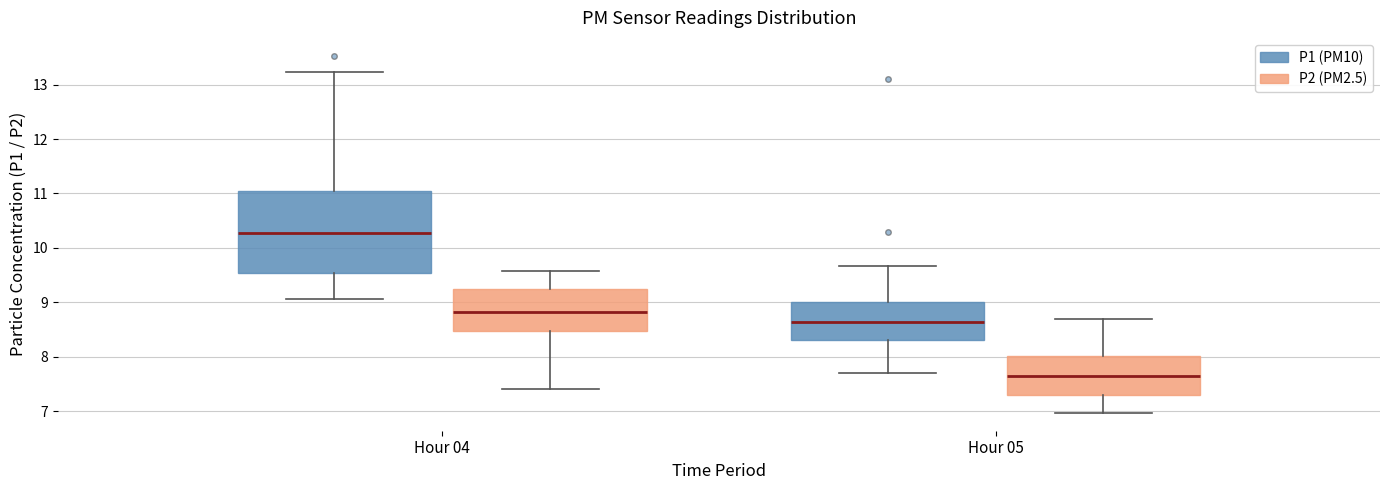

Reading left to right, transcribe this box plot: for each box, give where its median line is, the range the box spans, and where its two whiskers end, as read against the y-axis. The values are not printed on the chart, so give them approximately, as read against the axis.

Hour 04 (P1 (PM10)): median 10.3, box 9.5 to 11.0, whiskers 9.1 to 13.2
Hour 04 (P2 (PM2.5)): median 8.8, box 8.5 to 9.3, whiskers 7.4 to 9.6
Hour 05 (P1 (PM10)): median 8.6, box 8.3 to 9.0, whiskers 7.7 to 9.7
Hour 05 (P2 (PM2.5)): median 7.7, box 7.3 to 8.0, whiskers 7.0 to 8.7